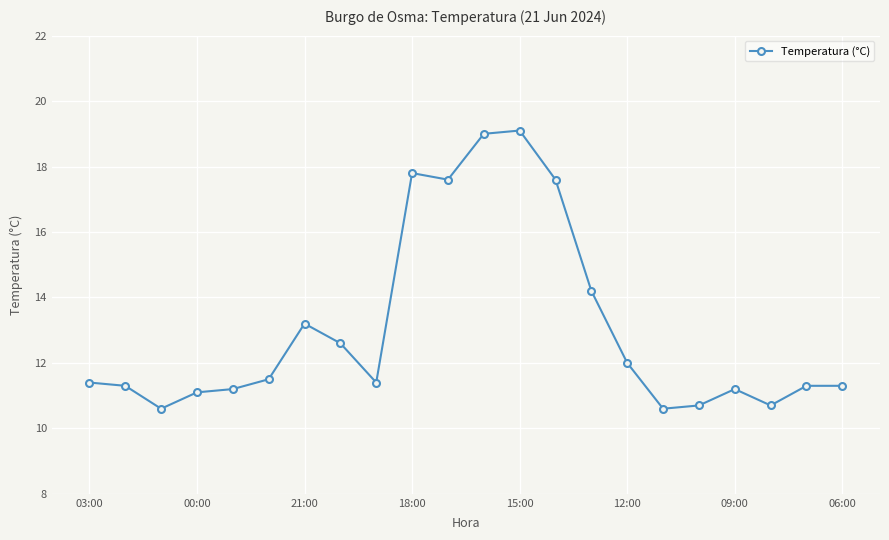

How many lines are shown in the chart?

1